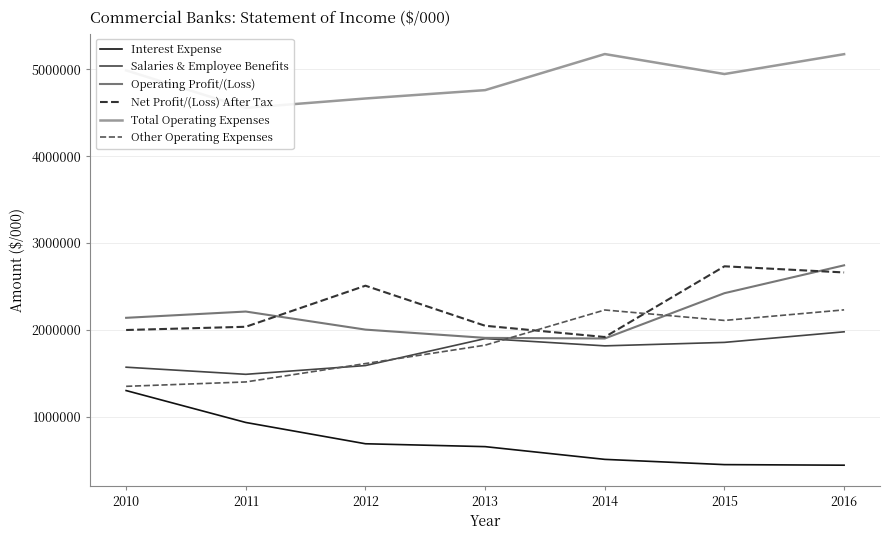

The Total Operating Expenses series shows 8254580 at 2010. True or false?

False